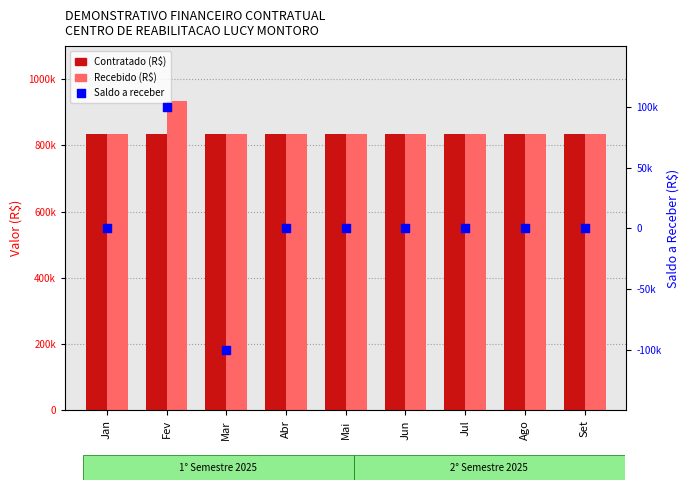

What is the total value across all series at Set?

1670562